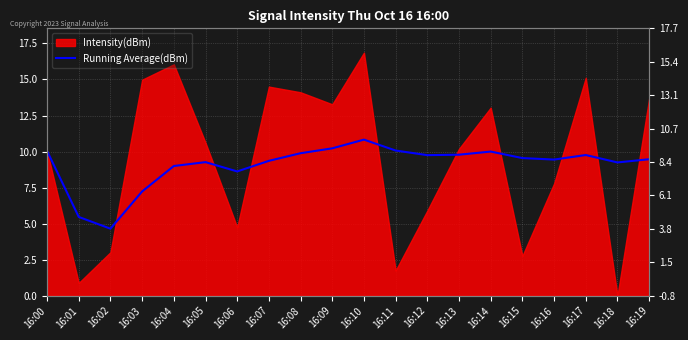

How many lines are shown in the chart?

1